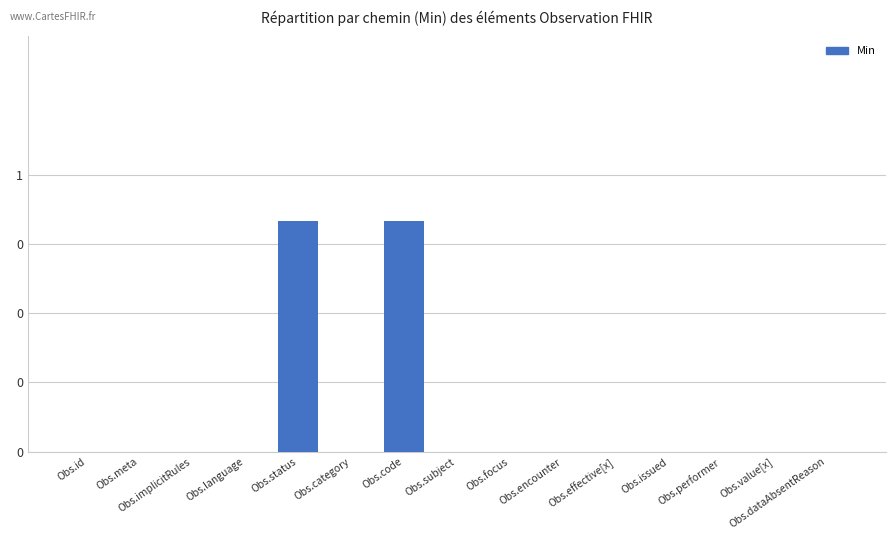

At which category does the chart reach its minimum across all series?

Obs.id